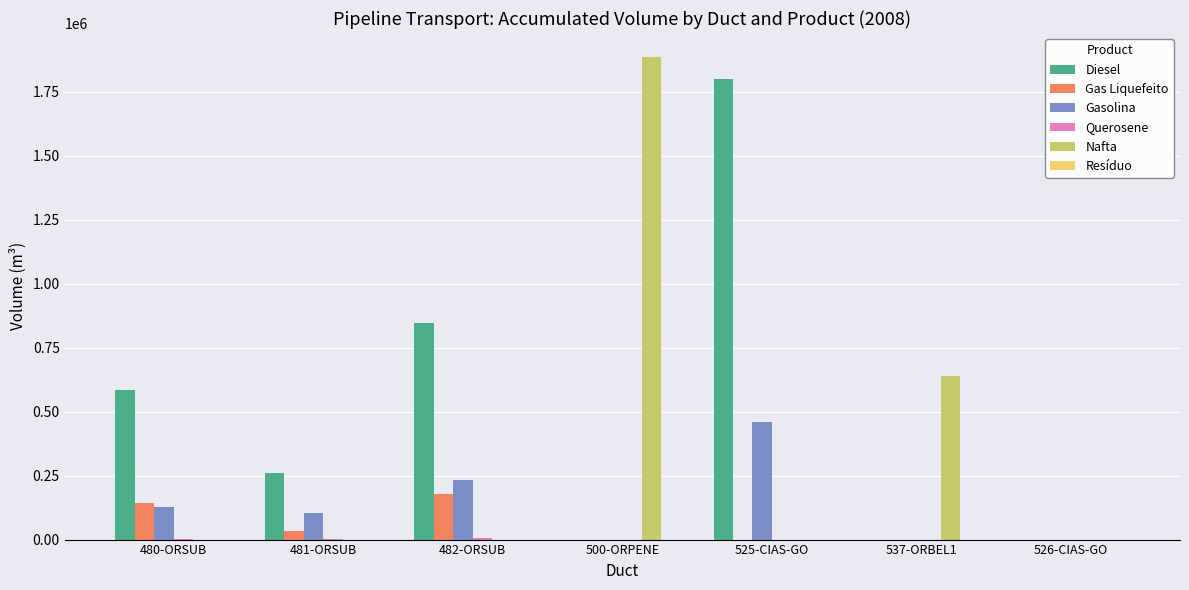

What is the greatest value displayed?

1884990